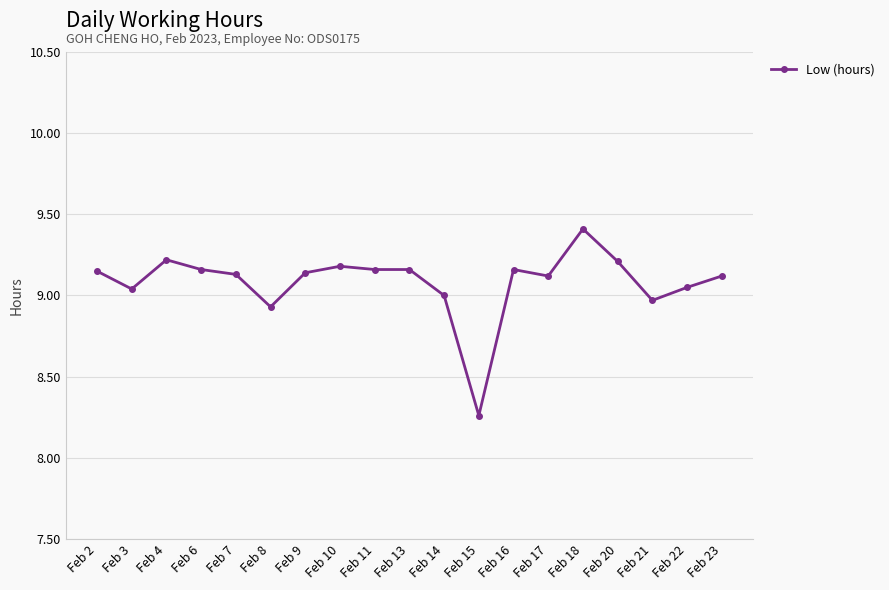

What is the change in value from Feb 4 to Feb 8?

-0.3